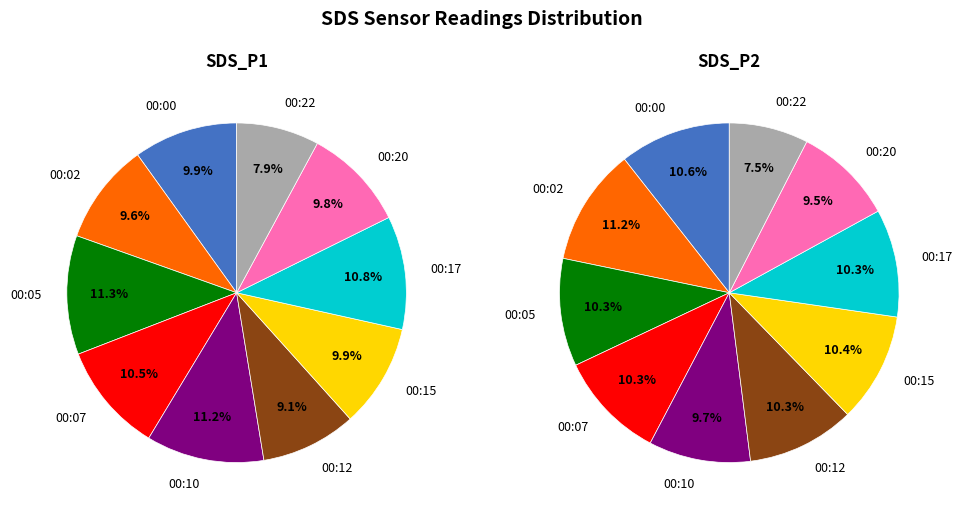

Combined, do 00:17 and 00:22 account for over 50%?

No